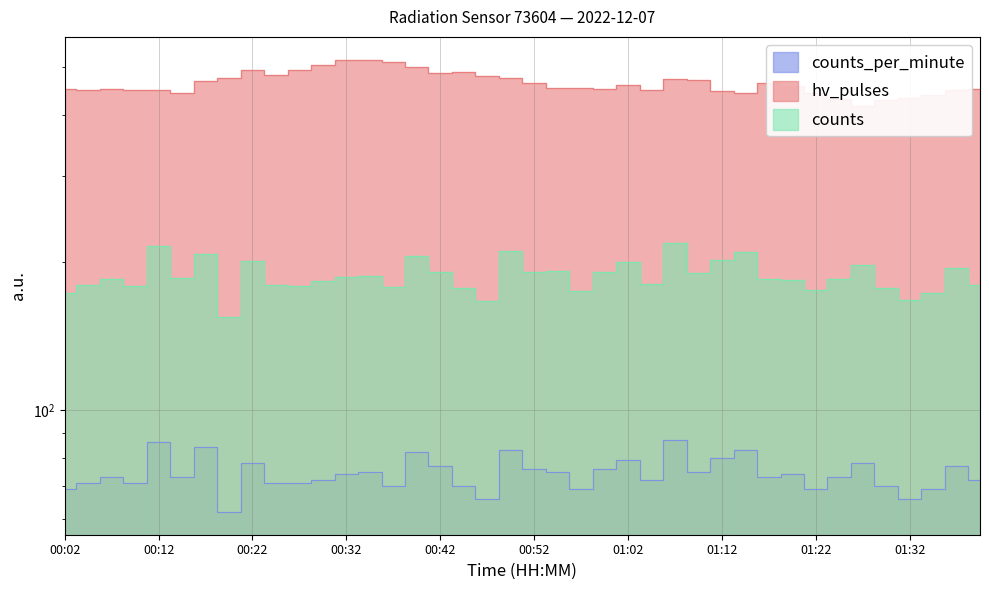

What is the sum of all counts_per_minute values?

2971